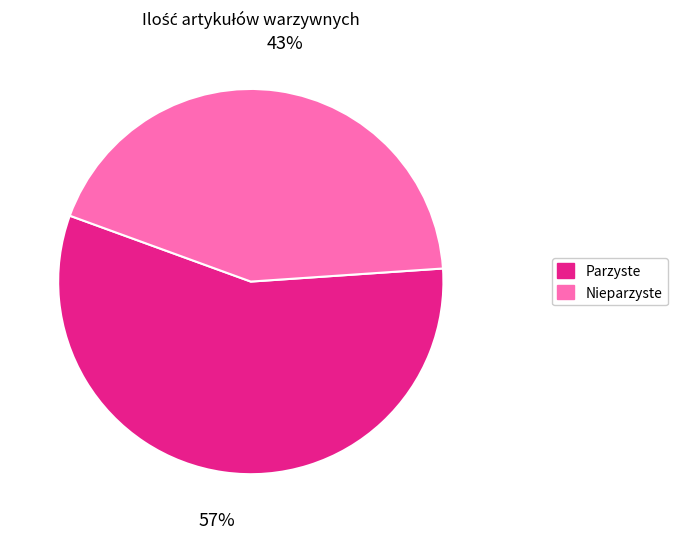

To the nearest percent, what is the average slice percentage?

50%